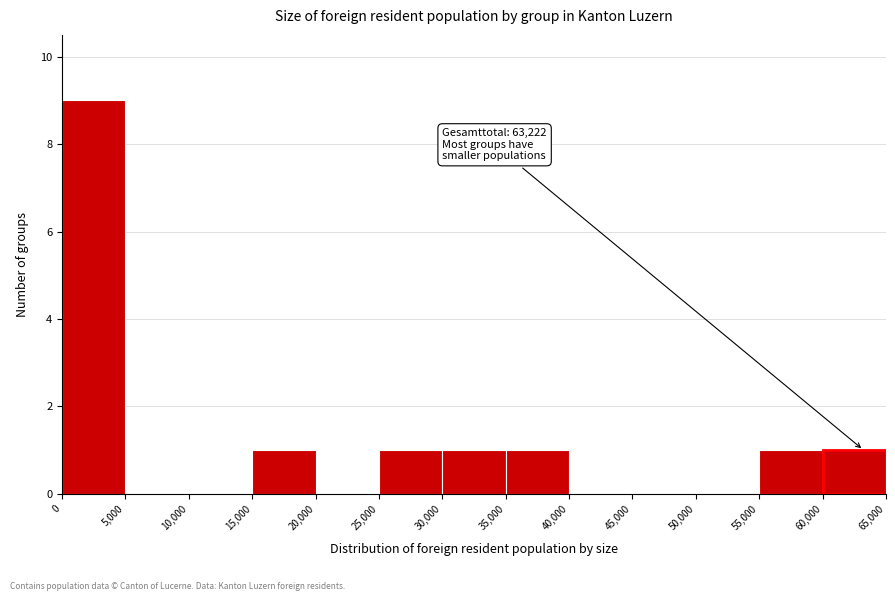

Which range on the x-axis has the tallest bar?

0 to 5,000